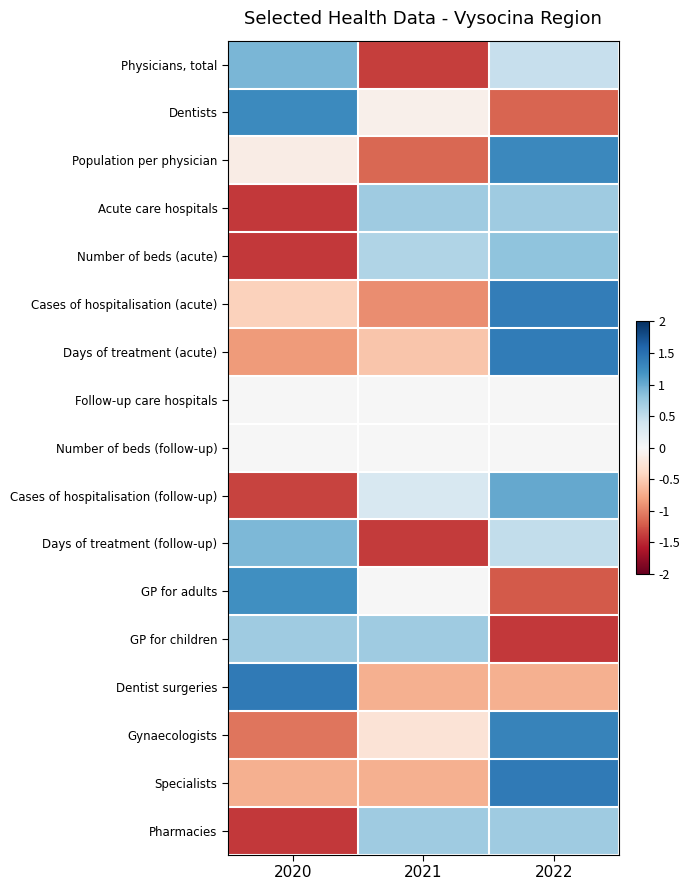

At which category is the sum across all series the highest?

2022